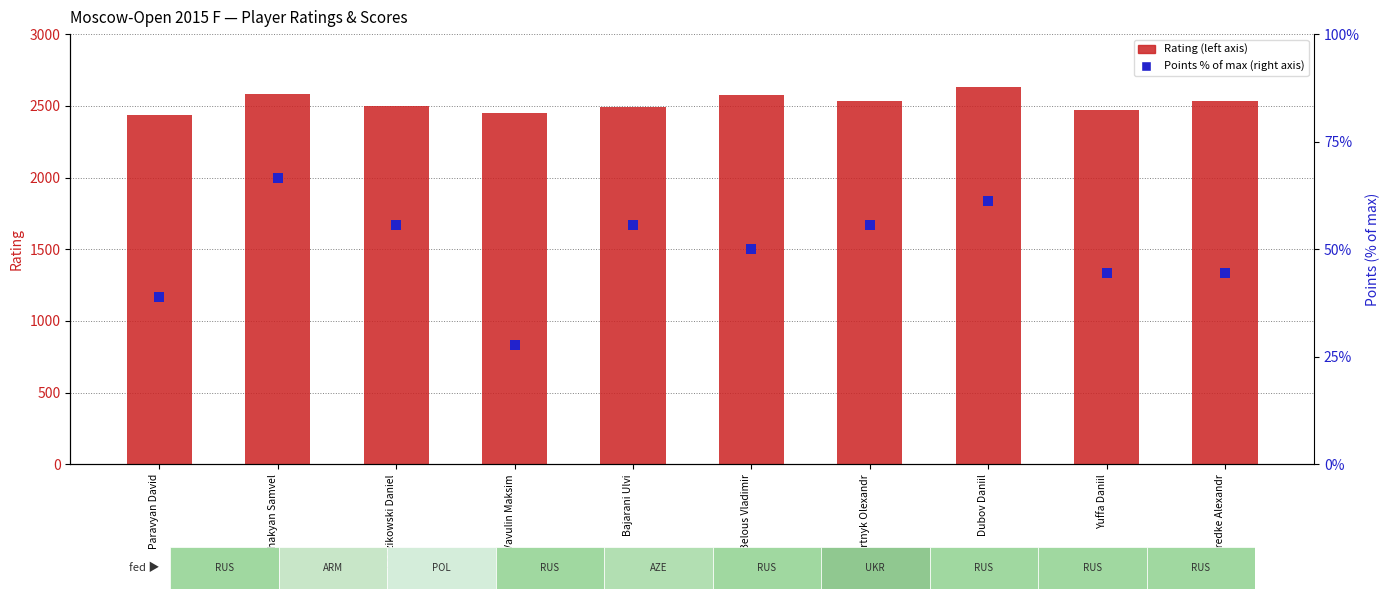

What are all the series names shown in the legend?

Rating, Points %